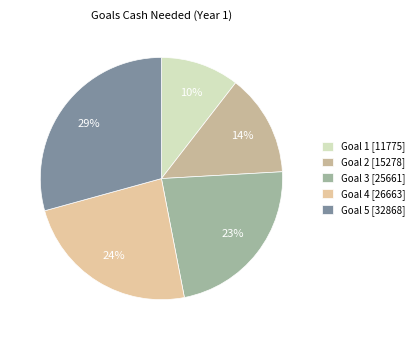

Count the number of slices in the pie.

5